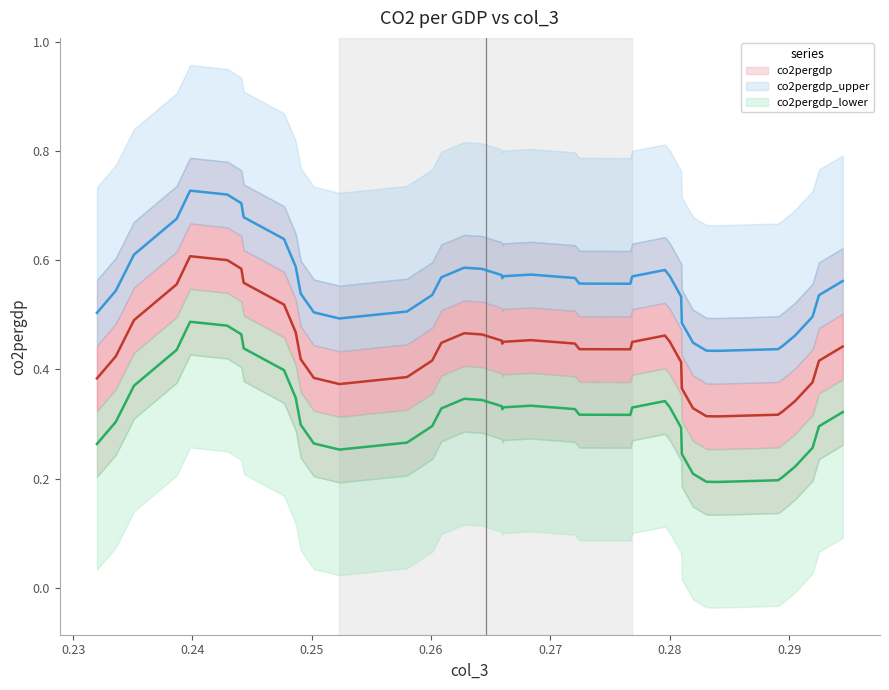

The value of co2pergdp (mean) at 35 is 0.6. True or false?

False